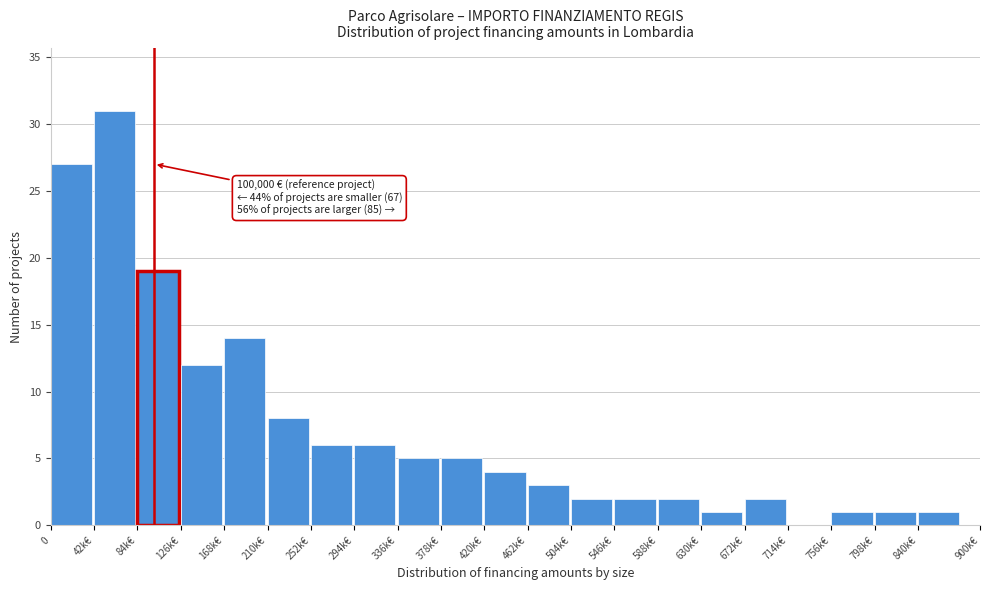

Reading right to left, list all the values displayed in this chart.

840k€=1	798k€=1	756k€=1	714k€=0	672k€=2	630k€=1	588k€=2	546k€=2	504k€=2	462k€=3	420k€=4	378k€=5	336k€=5	294k€=6	252k€=6	210k€=8	168k€=14	126k€=12	84k€=19	42k€=31	0=27